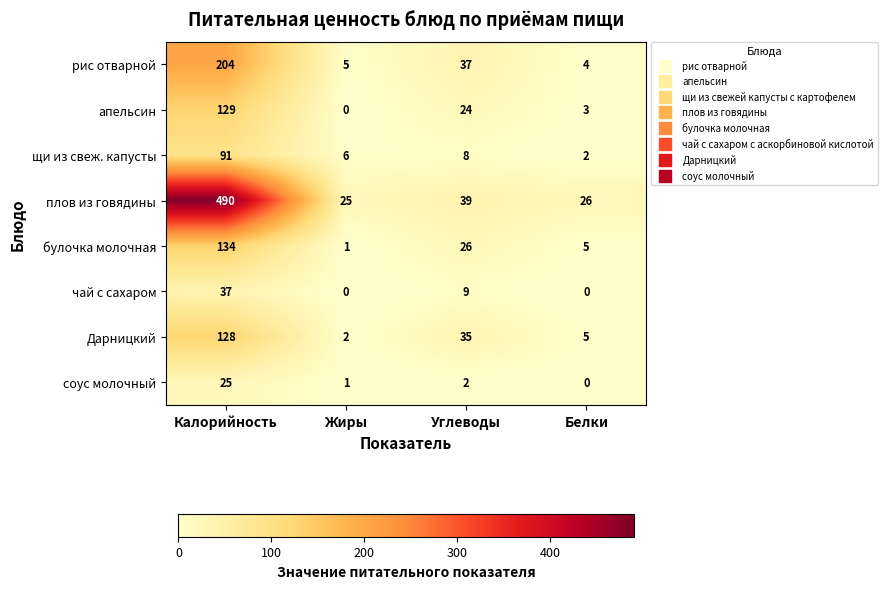

What is the approximate value of плов из говядины at Калорийность, to the nearest 5?

490